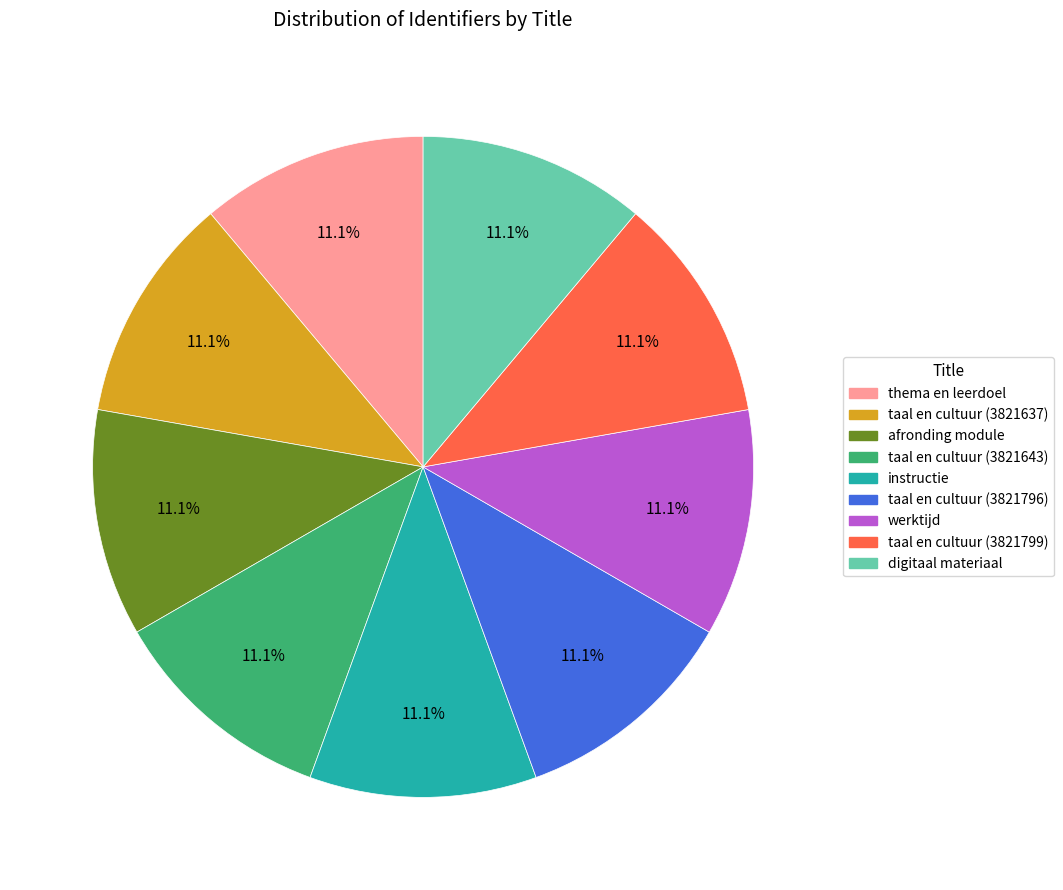

What portion of the pie excludes instructie?

88.9%